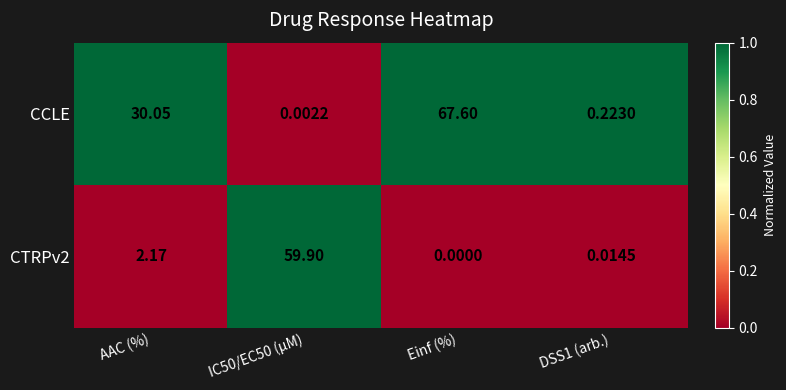

Which series has the largest total across all categories?

CCLE